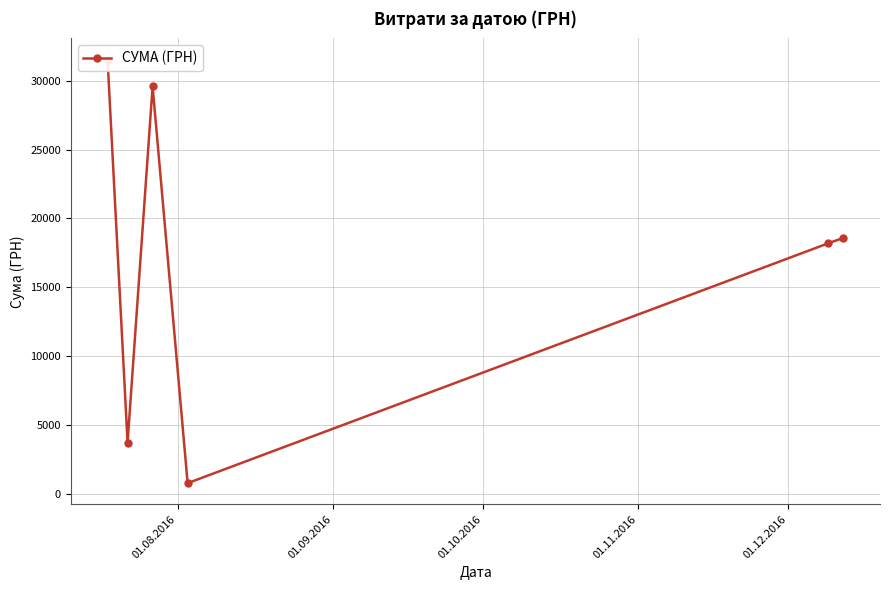

Which has a higher value, 01.10.2016 or 01.09.2016?

01.10.2016